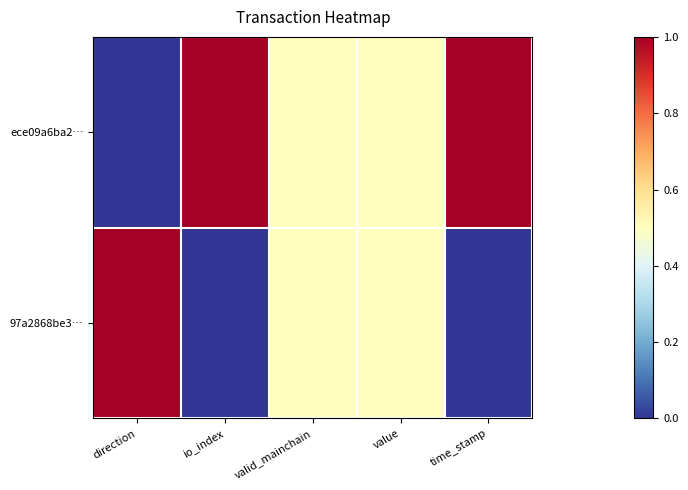

Reading right to left, list all the values displayed in this chart.

ece09a6ba2…: time_stamp=1.0	value=0.5	valid_mainchain=0.5	io_index=1.0	direction=0.0
97a2868be3…: time_stamp=0.0	value=0.5	valid_mainchain=0.5	io_index=0.0	direction=1.0